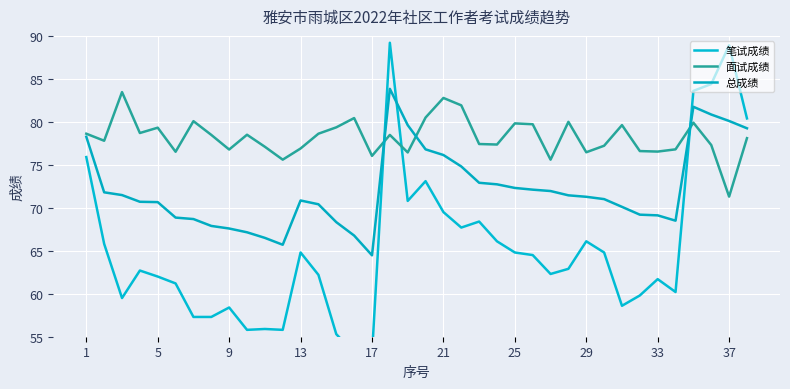

What is the minimum value shown in the chart?

52.9